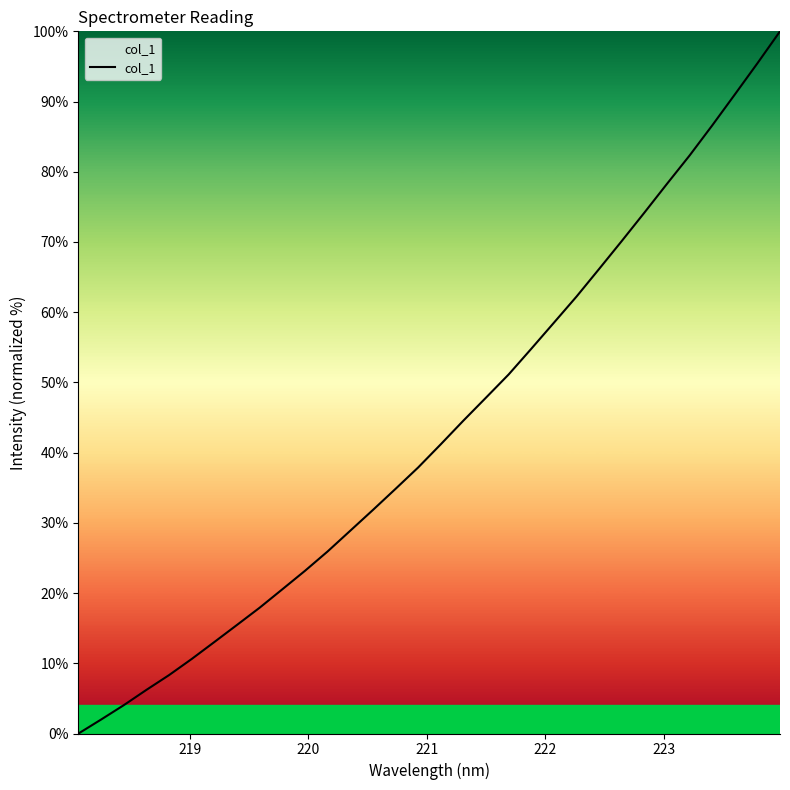

What is the maximum value shown in the chart?

100.0